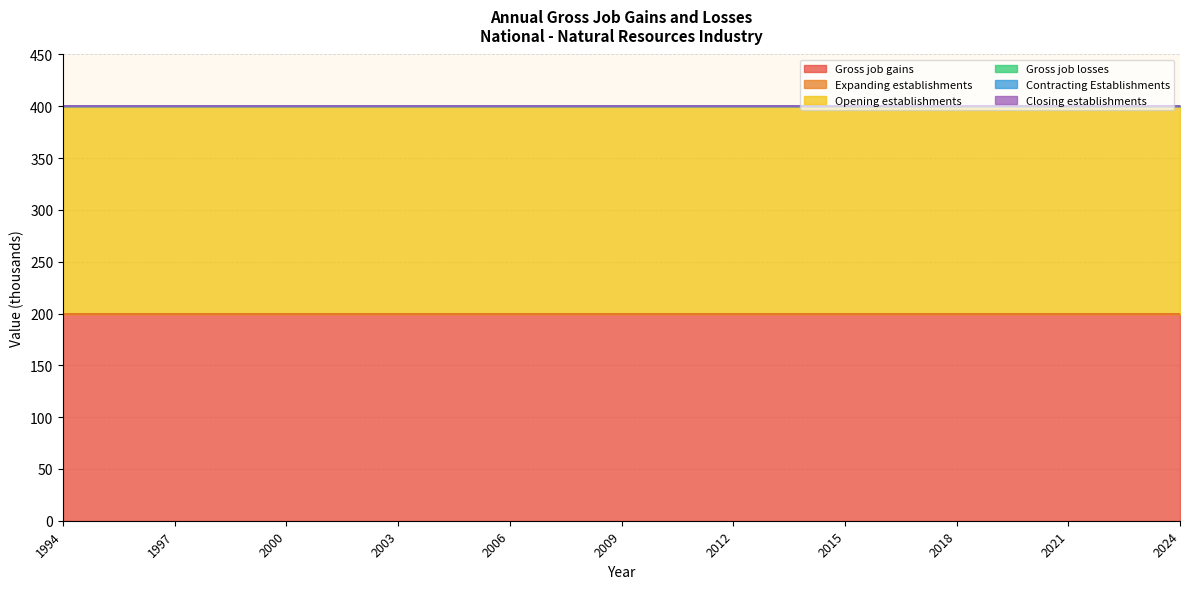

True or false: Contracting Establishments has more than 1 points higher than both neighbors.

False